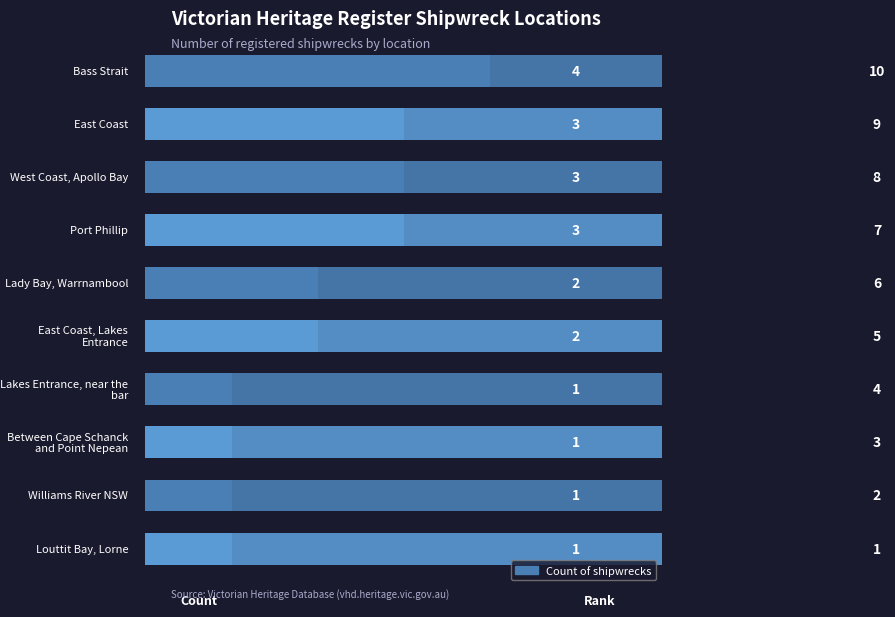

What is the difference between the values at 4 and 3?

1